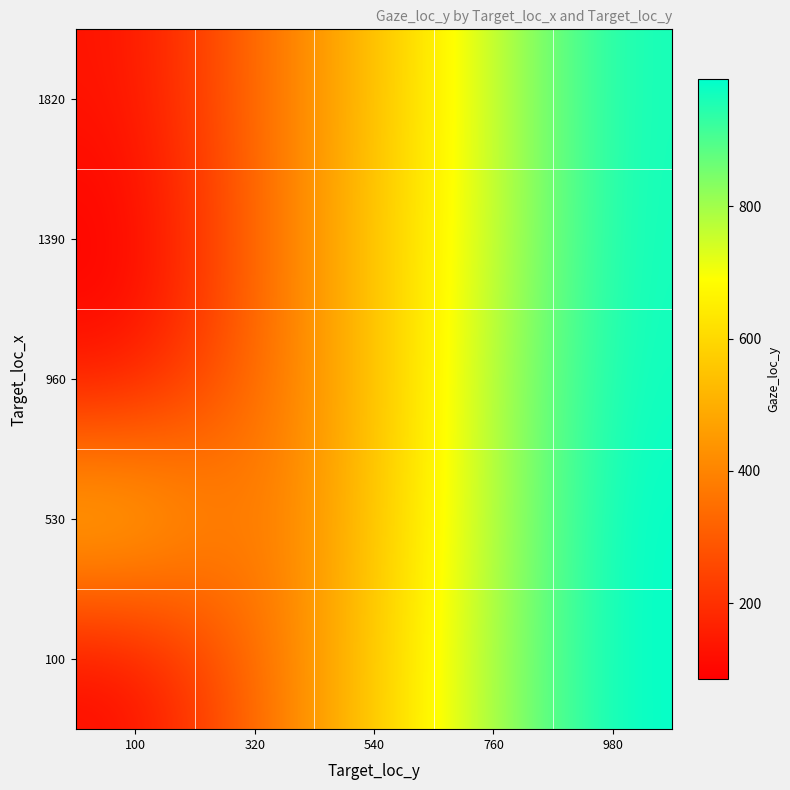

List the series in order of their peak value, lowest first.

1820, 1390, 960, 100, 530